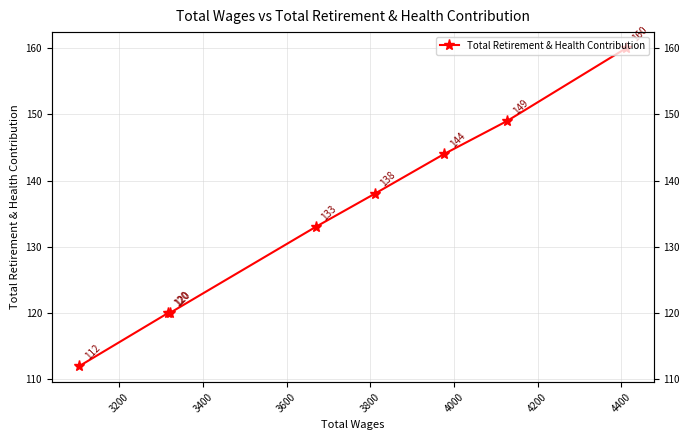

What is the smallest value displayed?

112